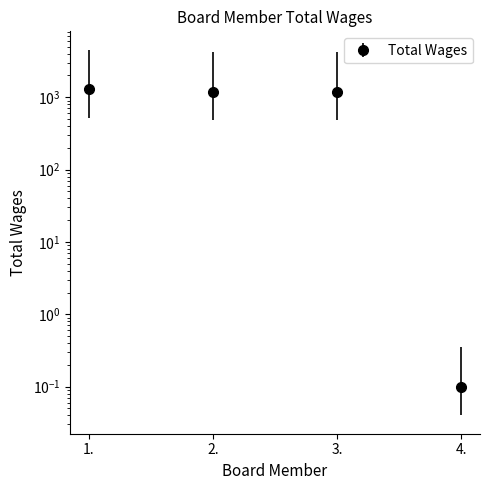

What is the difference between the maximum and minimum values?

1299.9